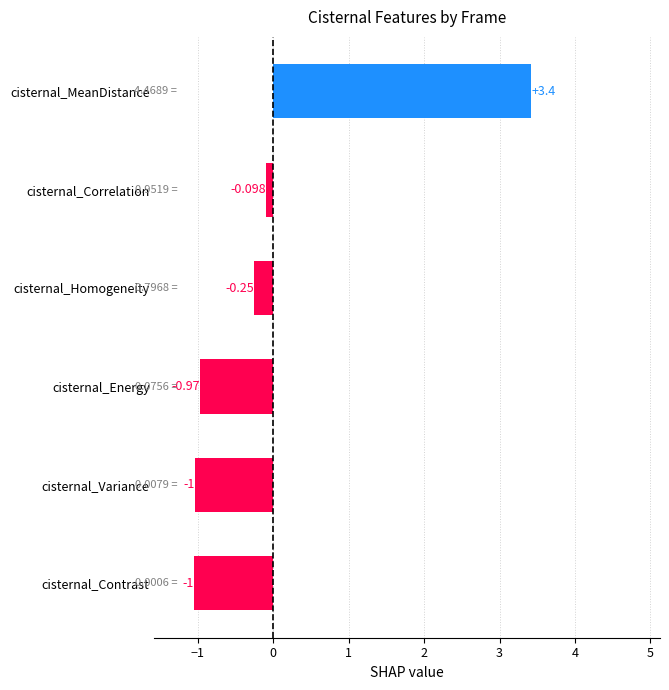

At which category does the chart reach its minimum across all series?

cisternal_Contrast